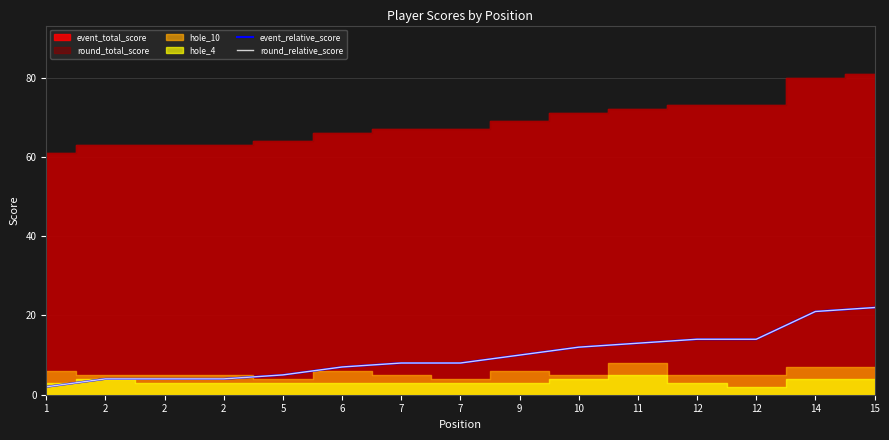

What is the value of the round_relative_score point at the 8th from the left?

8